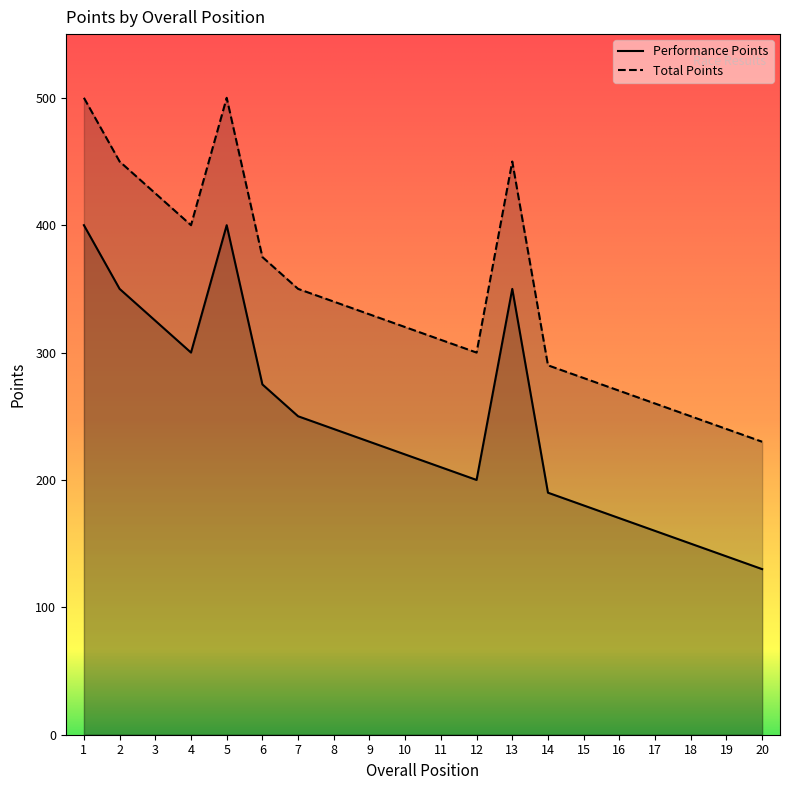

What is the total value across all series at 16?

440